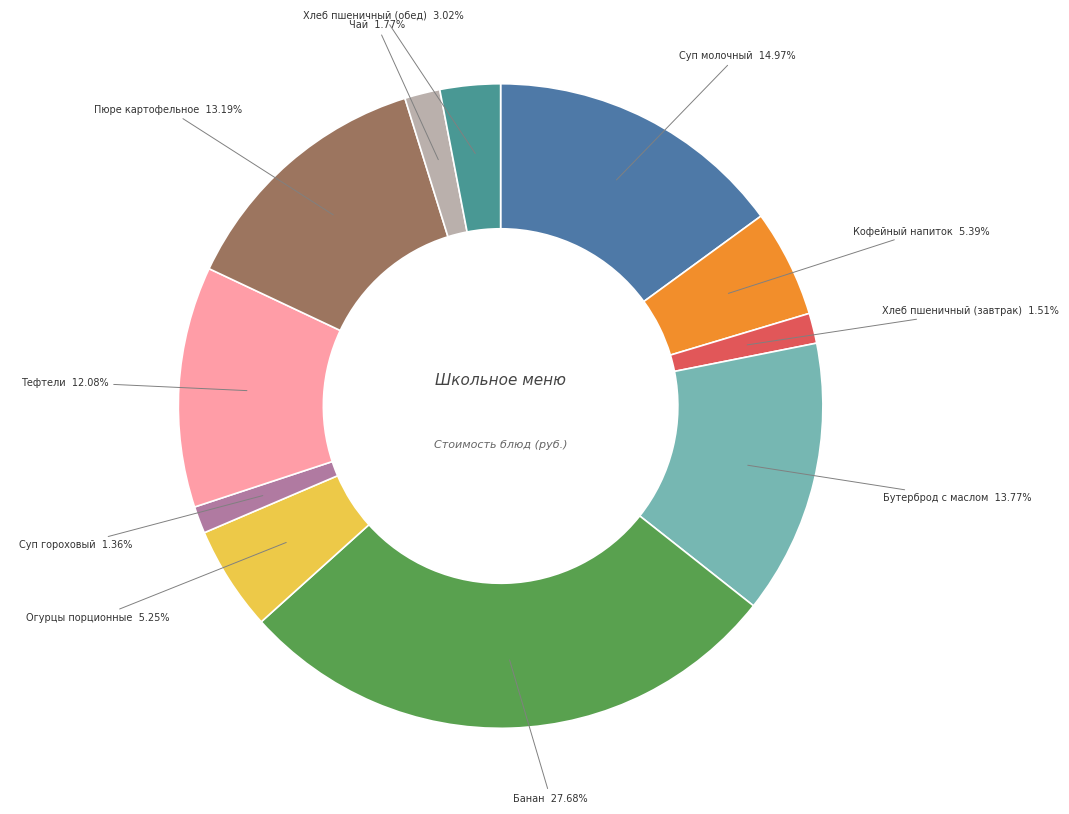

How many segments does this pie chart have?

11